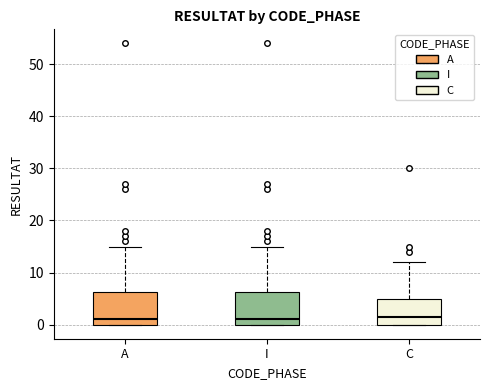

Where does the median line of the box for A sit on the y-axis? The values are not printed on the chart, so give them approximately, as read against the axis.

1